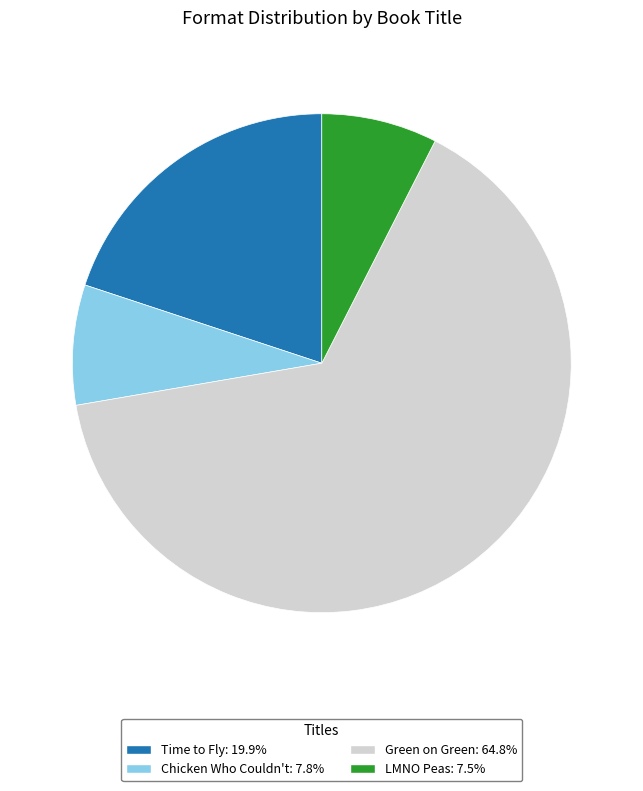

The Chicken Who Couldn't slice represents 19% of the pie. True or false?

False